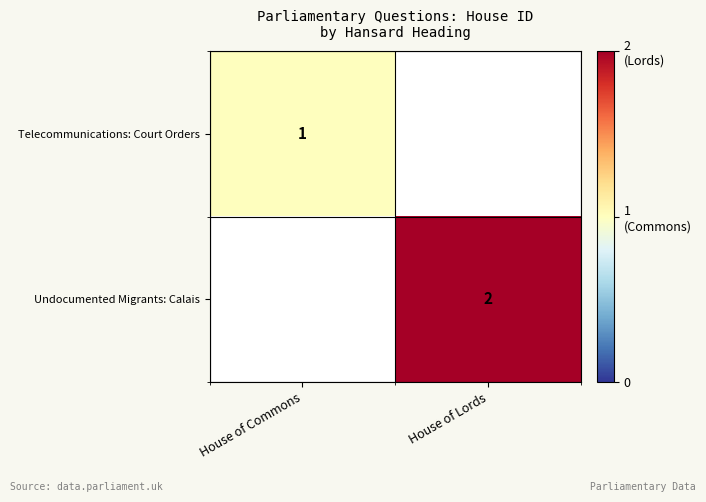

The Telecommunications: Court Orders series shows 1 at House of Commons. True or false?

True